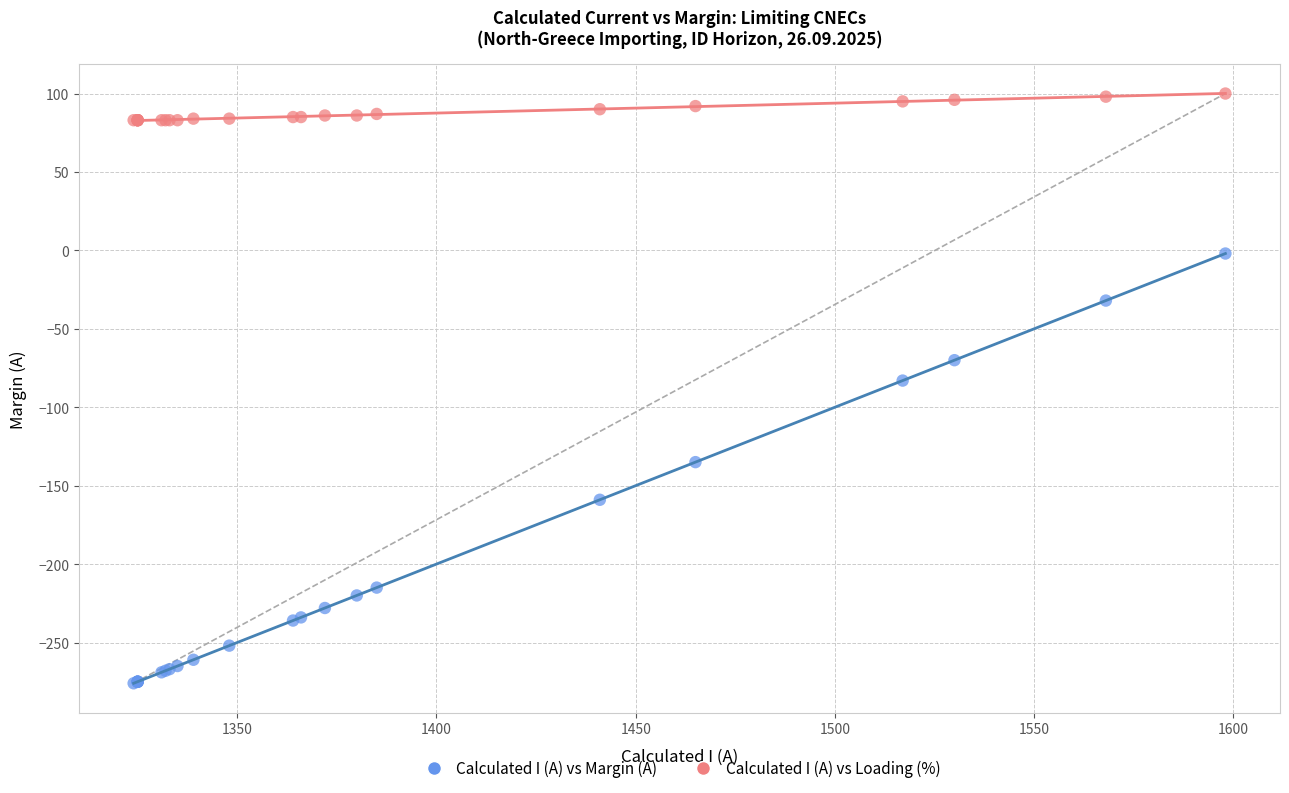

Which series has the widest spread of Y values?

Calculated I (A) vs Margin (A)